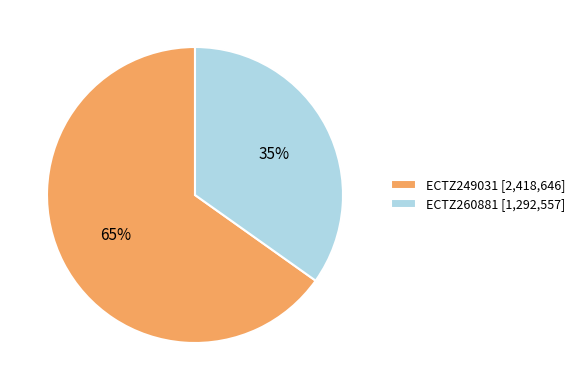

To the nearest percent, what portion does ECTZ260881 represent?

35%